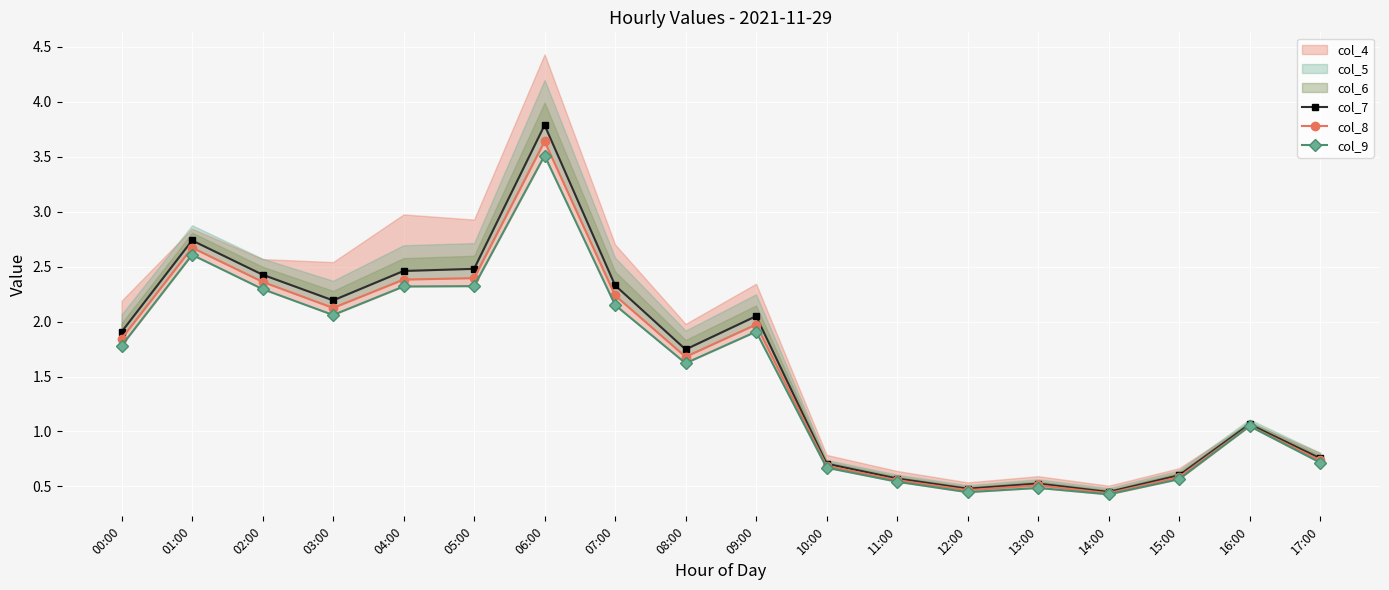

Is it true that col_8 equals 1.0 at 06:00?

False